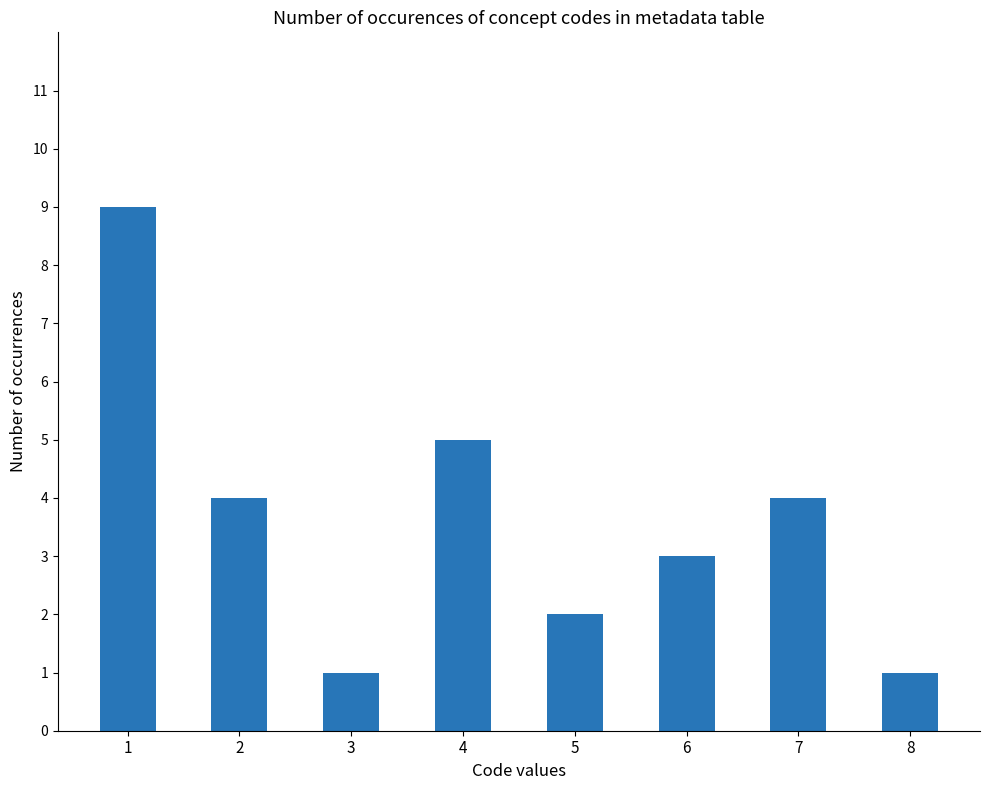

True or false: the data shows 3 at 6.

True